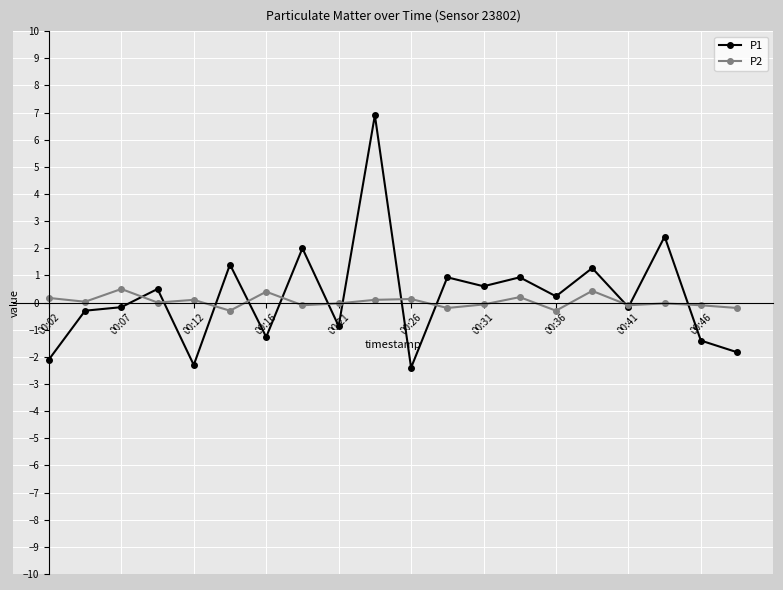

What are all the series names shown in the legend?

P1, P2